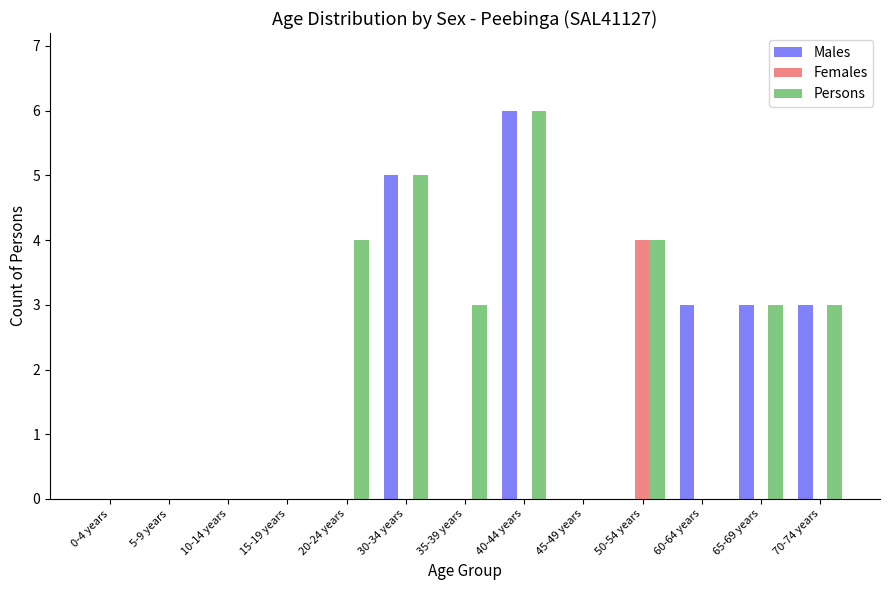

How many data points does each series have?

13